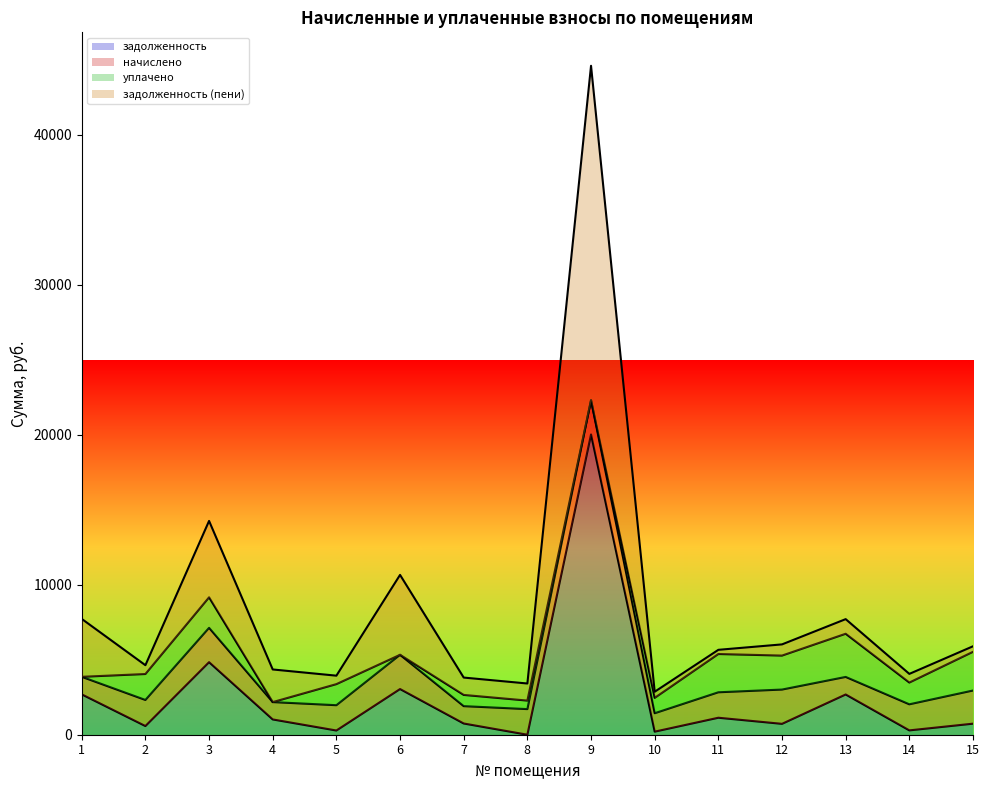

What is the total value across all series at 12?

6022.6